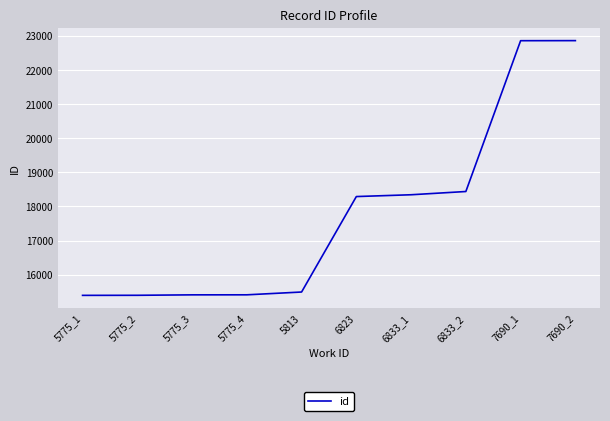

What is the difference between the maximum and minimum values?

7469